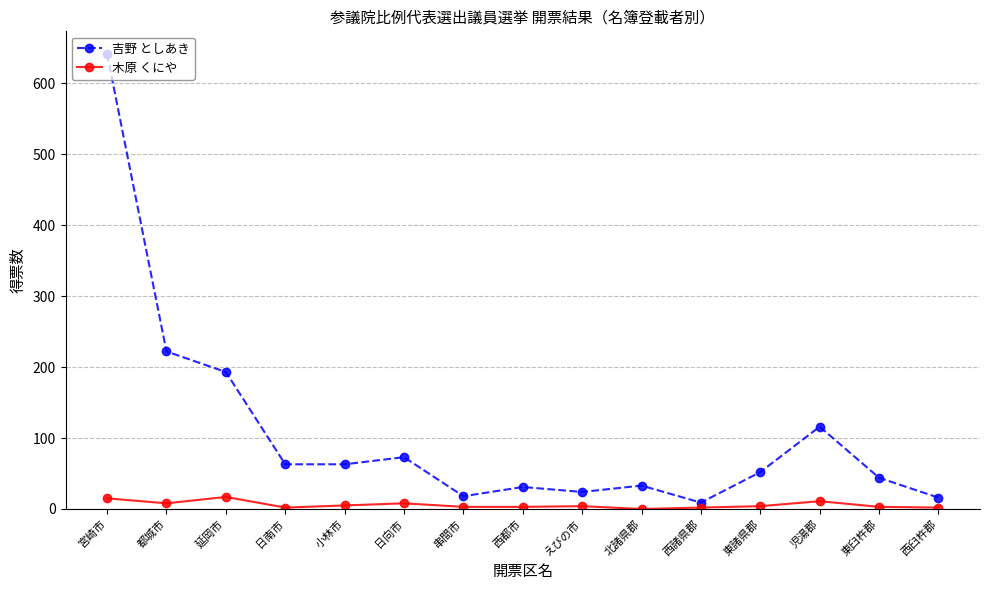

What is the value of the 木原 くにや point at the 11th from the left?

2